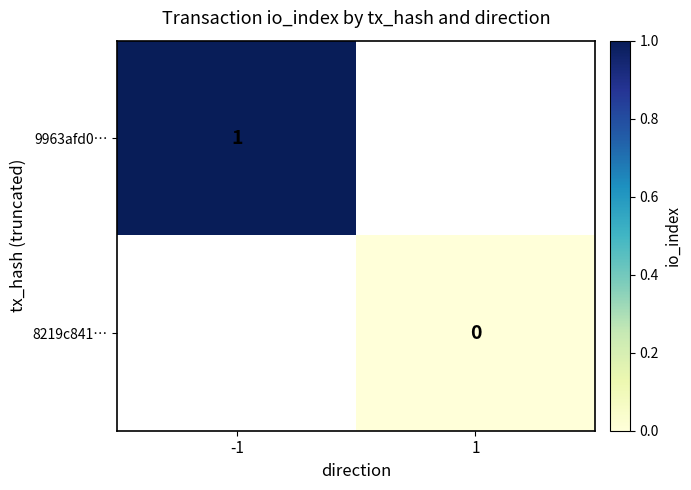

Between 1 and -1, which is larger?

-1